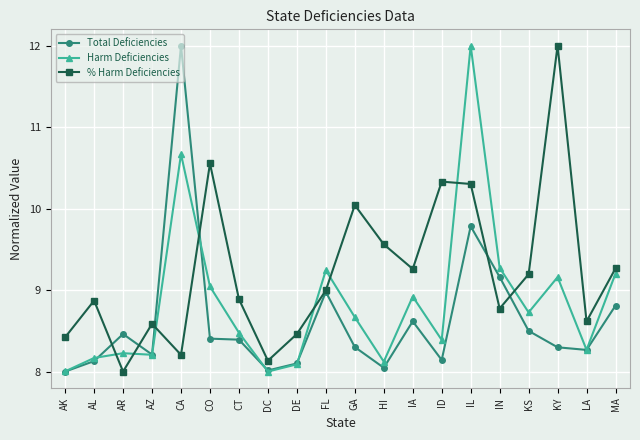

What is the maximum value for Harm Deficiencies?

12.0